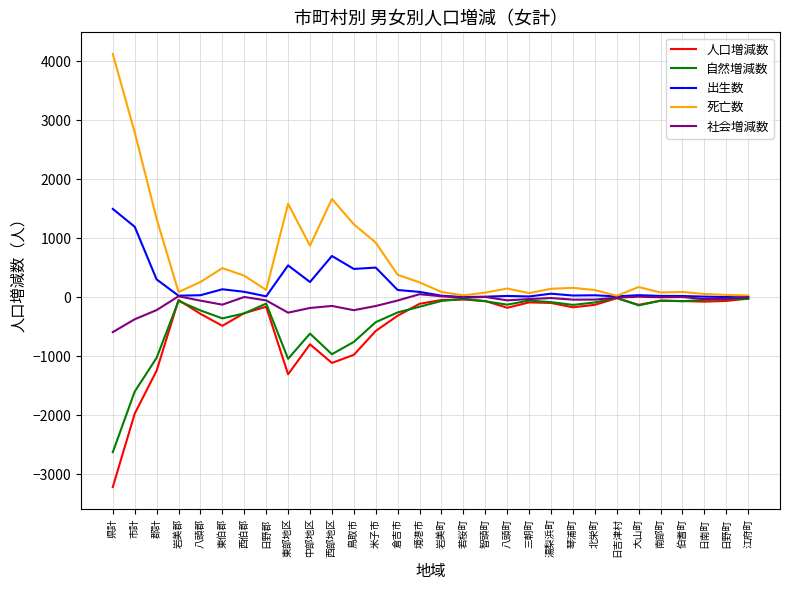

Read the 死亡数 value at 日南町, to the nearest 50.

50